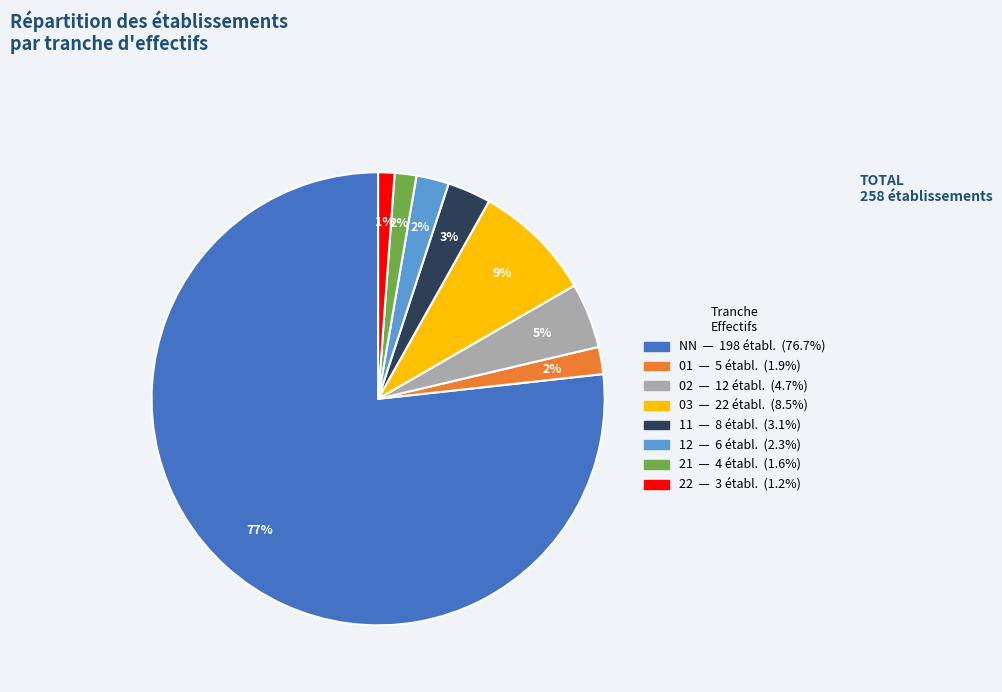

To the nearest percent, what is the average slice percentage?

12%